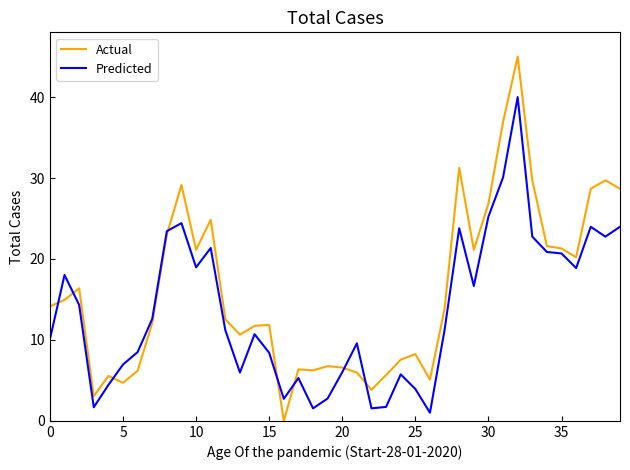

Which series has the largest range (max minus min)?

Actual